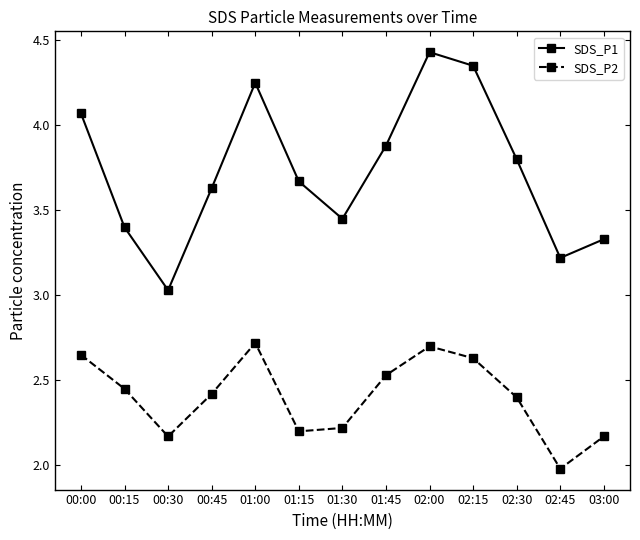

What is the spread (max minus min) of values at 02:00?

1.7